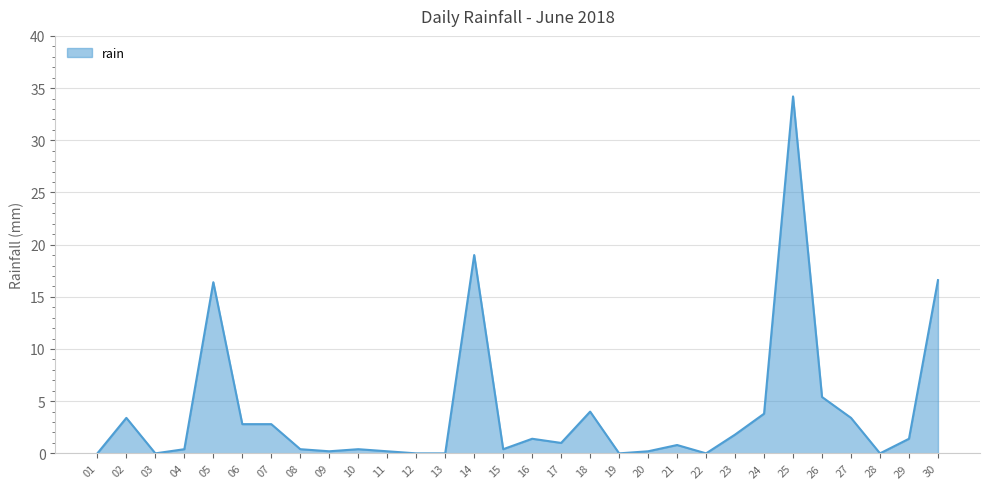

What is the difference between the maximum and minimum values?

34.2